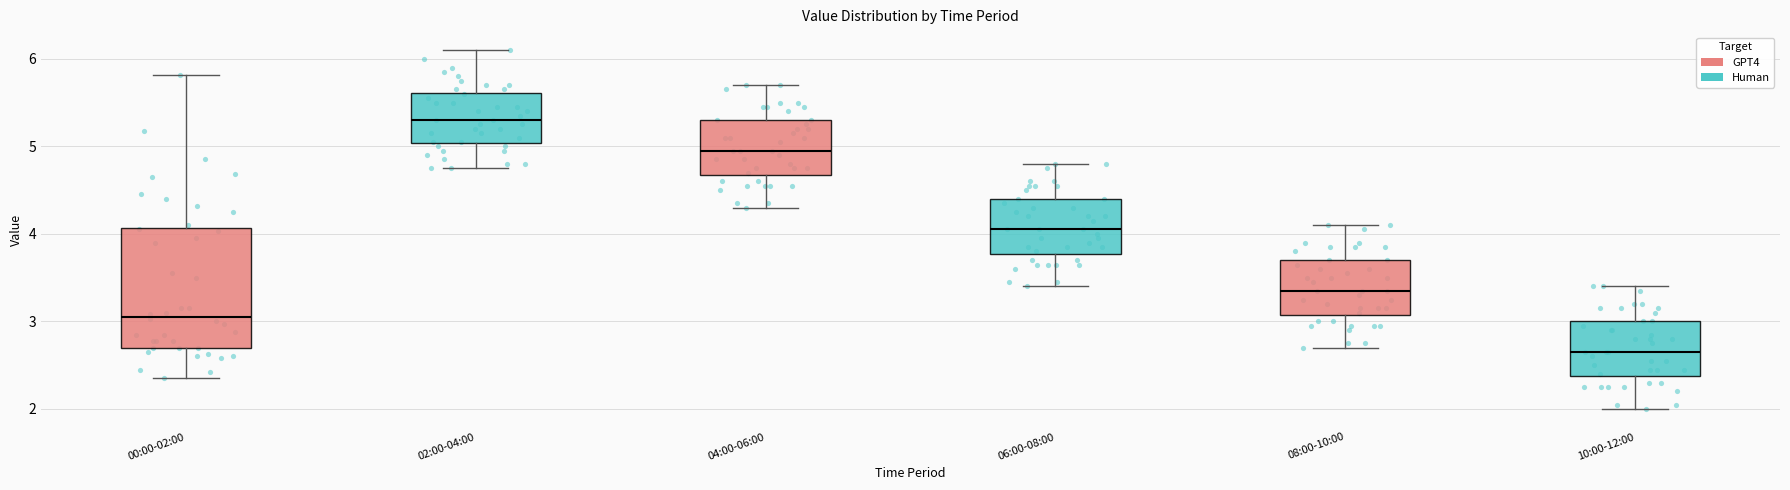

Which box's median line is the highest?

02:00-04:00